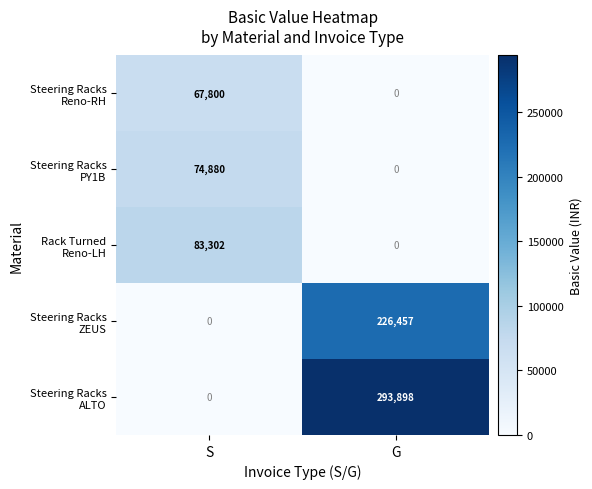

Count the number of data series in this chart.

5